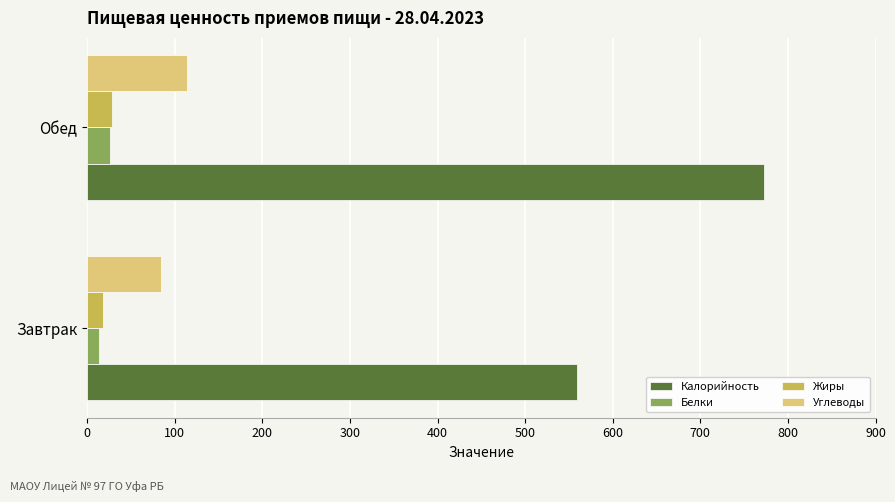

List the labels in order of Углеводы value, largest first.

Обед, Завтрак